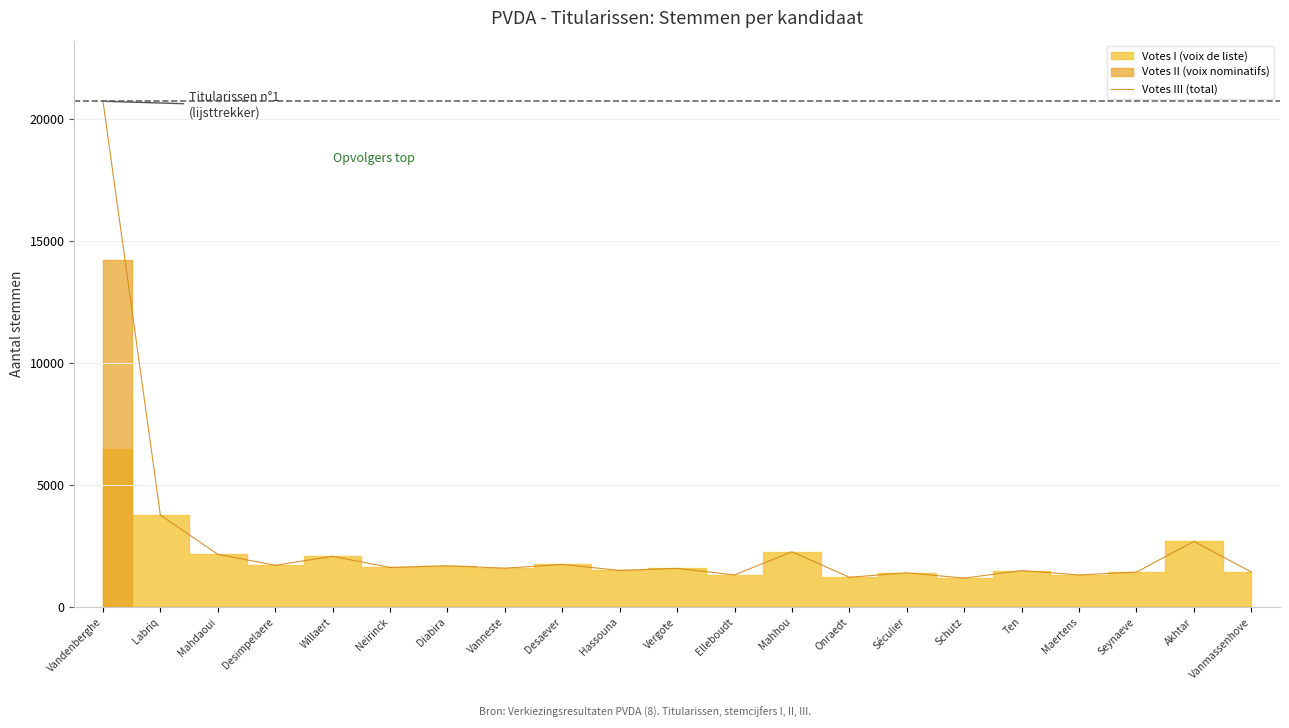

List the labels in order of value, smallest first.

Schutz, Onraedt, Elleboudt, Maertens, Séculier, Seynaeve, Vanmassenhove, Ten, Hassouna, Vergote, Vanneste, Neirinck, Diabira, Desimpelaere, Desaever, Willaert, Mahdaoui, Mahhou, Akhtar, Labriq, Vandenberghe